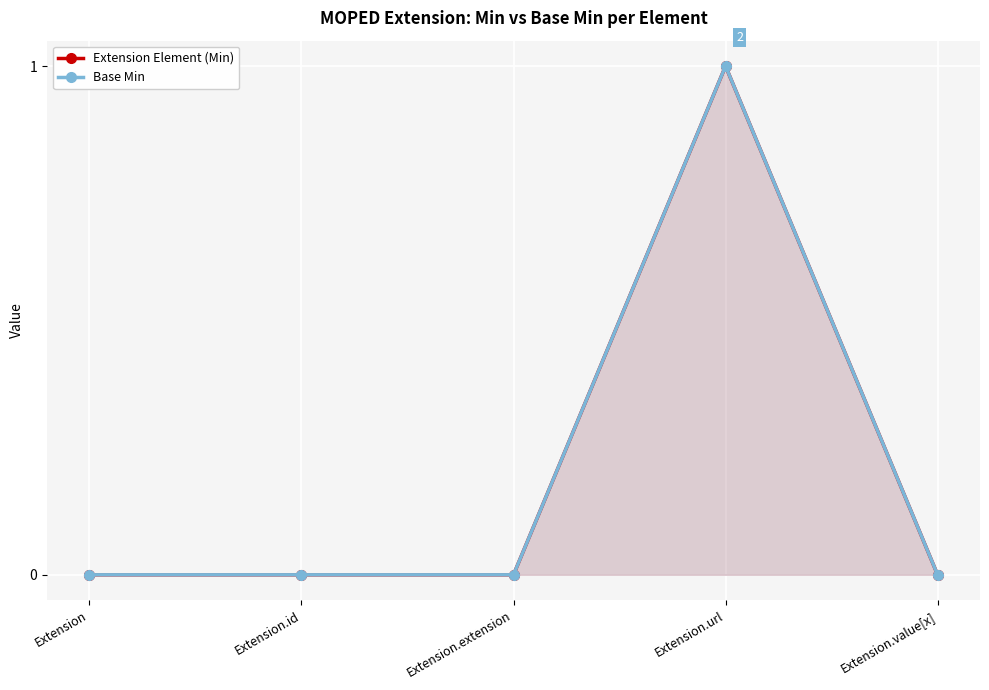

Does the chart display data point markers on the line(s)?

Yes